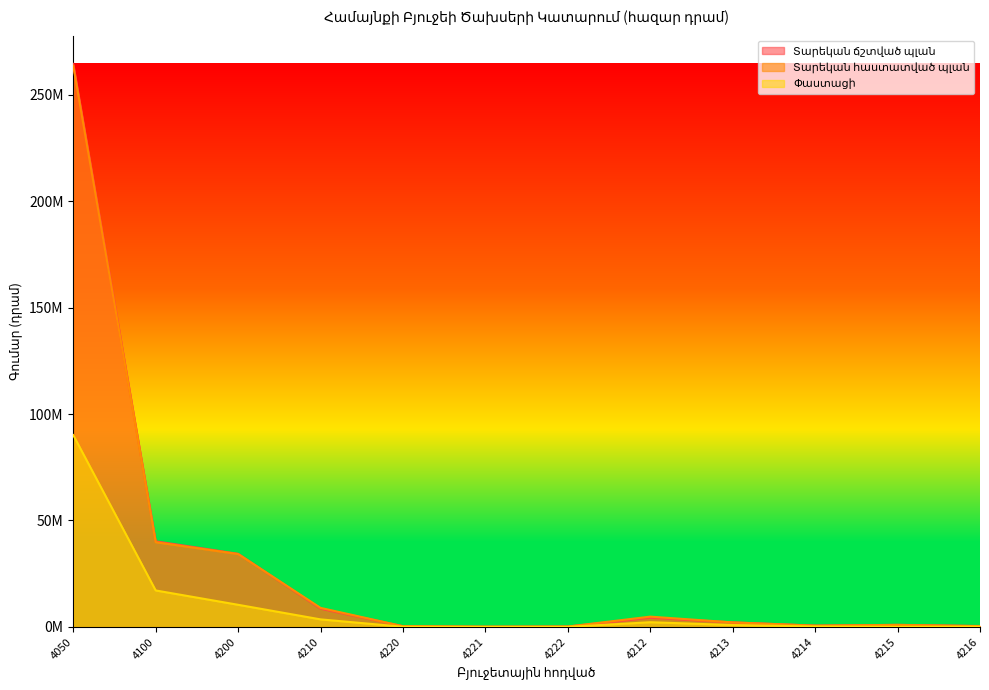

What is the difference between the Տարեկան ճշտված պլան values at 4050 and 4220?

264065349.1